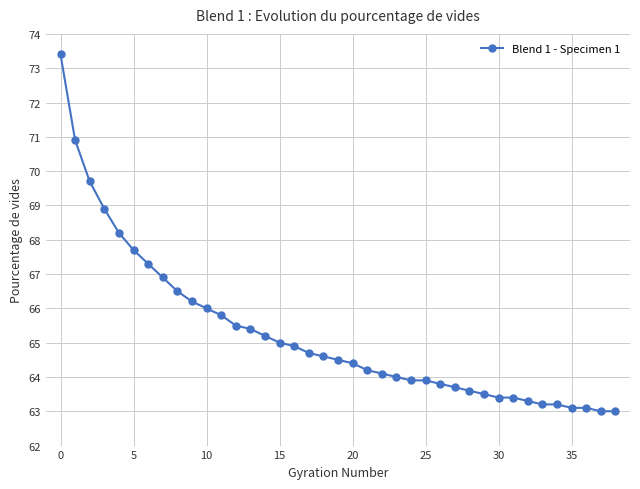

What is the minimum value shown in the chart?

63.0